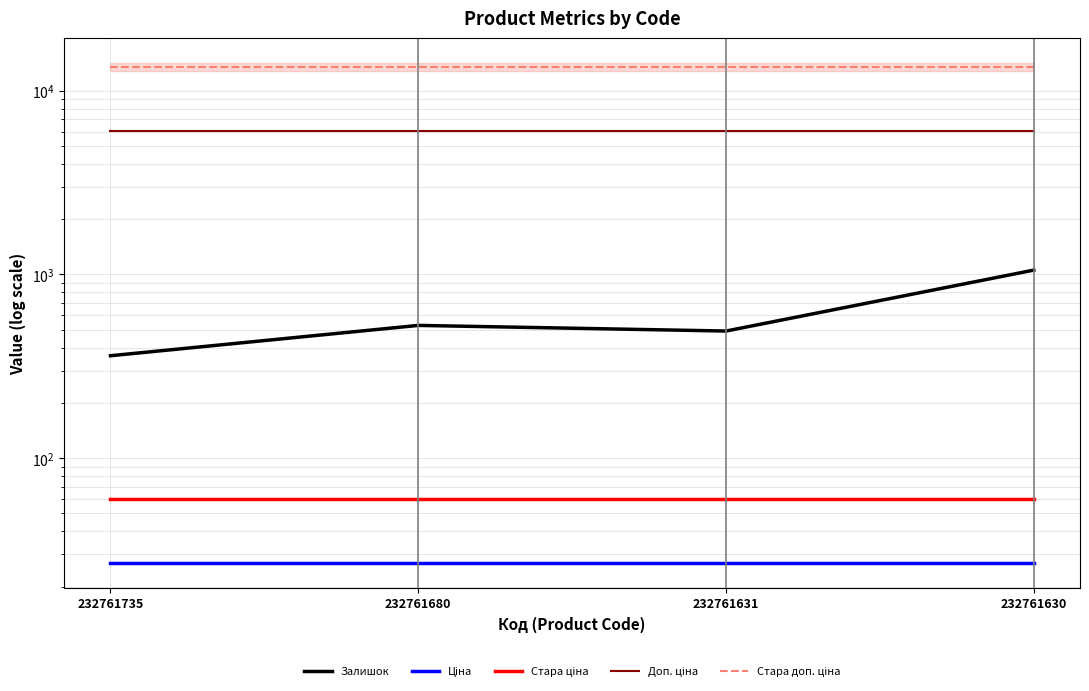

The value of Стара ціна at 232761680 is 60.0. True or false?

True